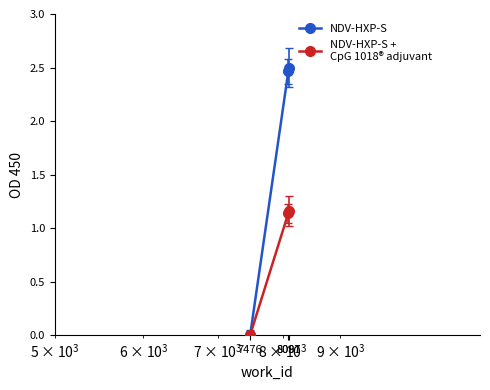

Does the chart have visible grid lines?

No